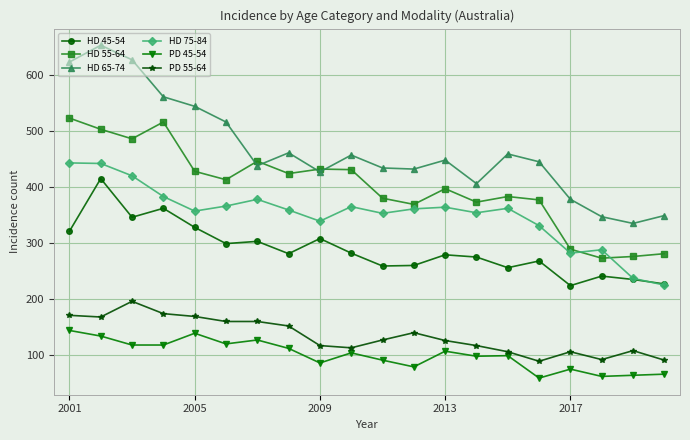

What is the sum of all PD 55-64 values?

2682